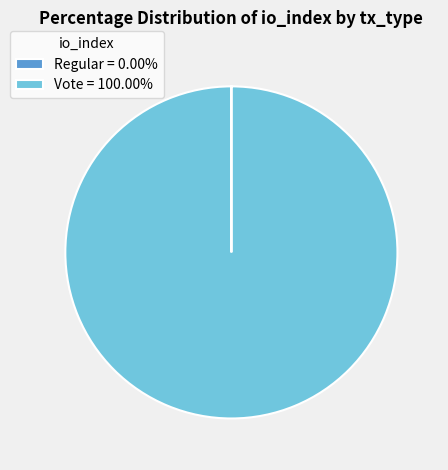

Does Vote = 100.00% account for over 50% of the chart?

Yes